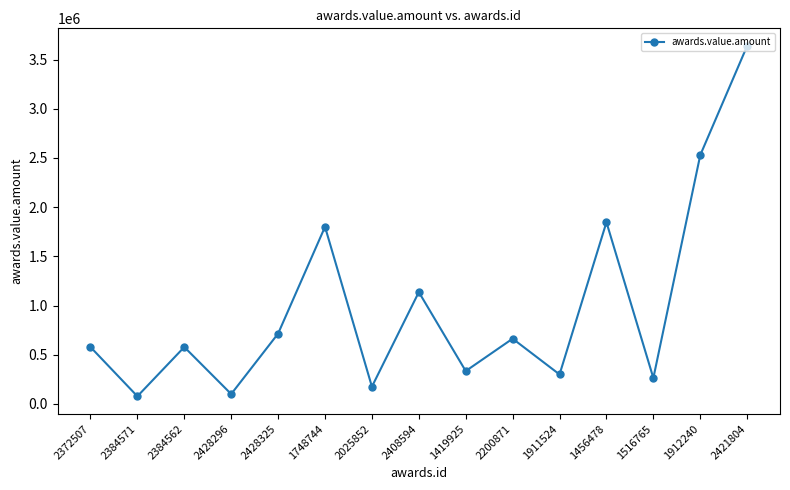

Where is the first local maximum?

2384562